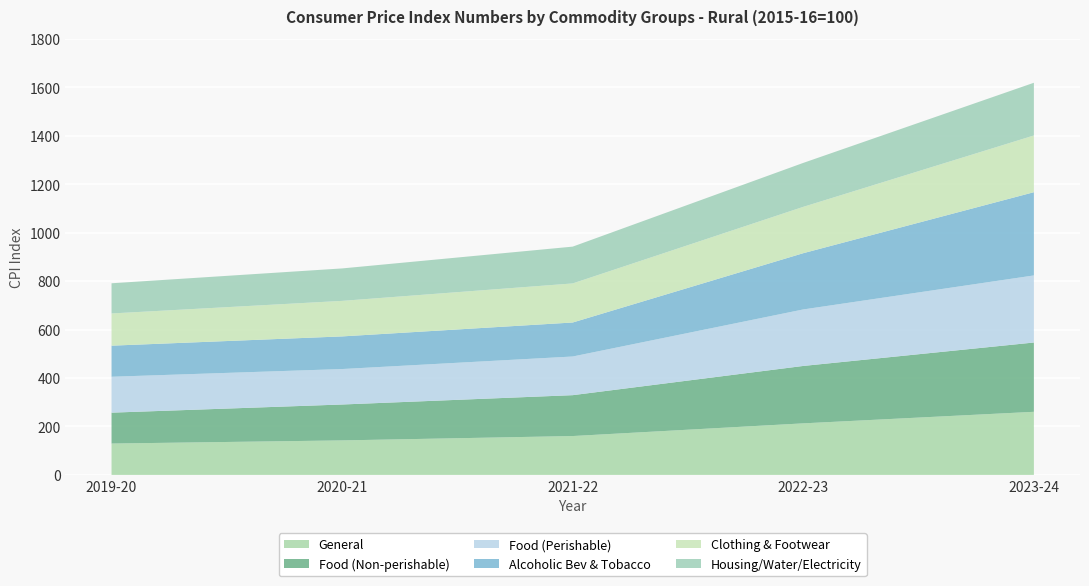

Reading left to right, transcribe all the data shown in this chart.

General: 2019-20=129.4	2020-21=142.4	2021-22=160.4	2022-23=212.8	2023-24=260.5
Food (Non-perishable): 2019-20=127.5	2020-21=148.2	2021-22=168.8	2022-23=237.0	2023-24=286.0
Food (Perishable): 2019-20=148.2	2020-21=146.4	2021-22=159.6	2022-23=233.2	2023-24=276.9
Alcoholic Bev & Tobacco: 2019-20=128.3	2020-21=134.7	2021-22=140.3	2022-23=232.2	2023-24=343.6
Clothing & Footwear: 2019-20=133.0	2020-21=146.7	2021-22=161.2	2022-23=191.3	2023-24=234.1
Housing/Water/Electricity: 2019-20=124.6	2020-21=133.9	2021-22=151.9	2022-23=181.4	2023-24=217.6